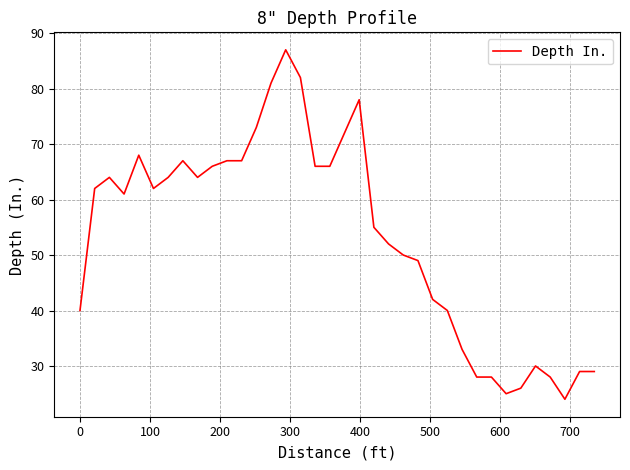

What is the greatest value displayed?

87